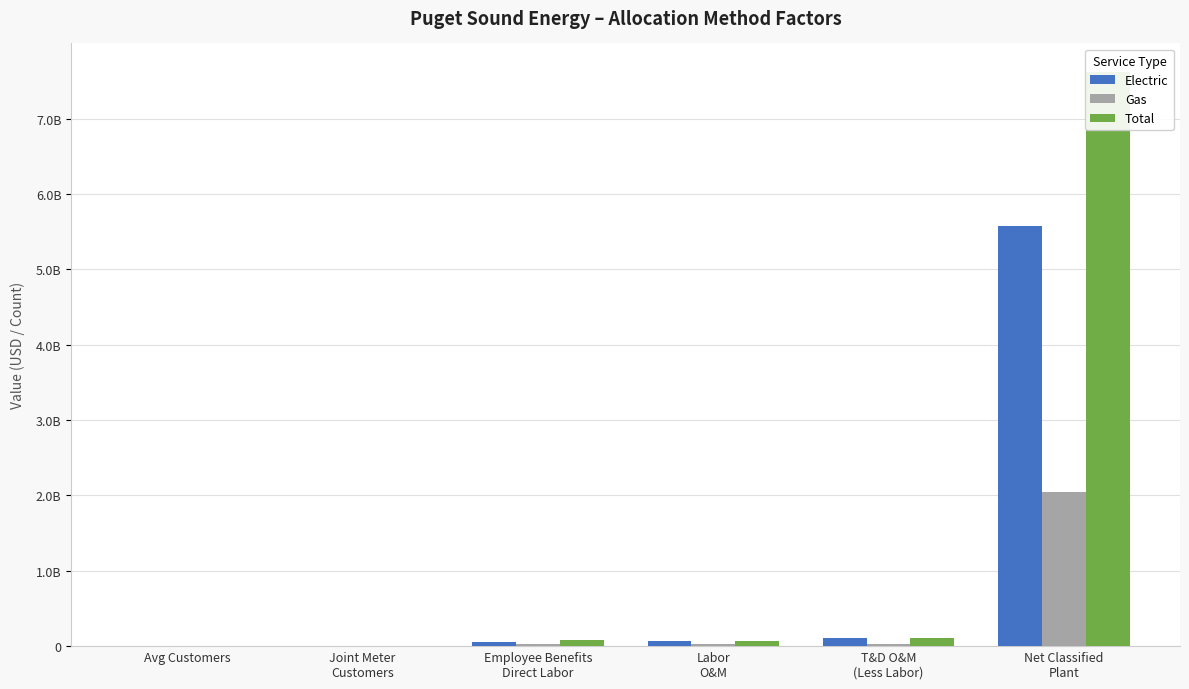

Which has a higher value, T&D O&M
(Less Labor) or Net Classified
Plant?

Net Classified
Plant